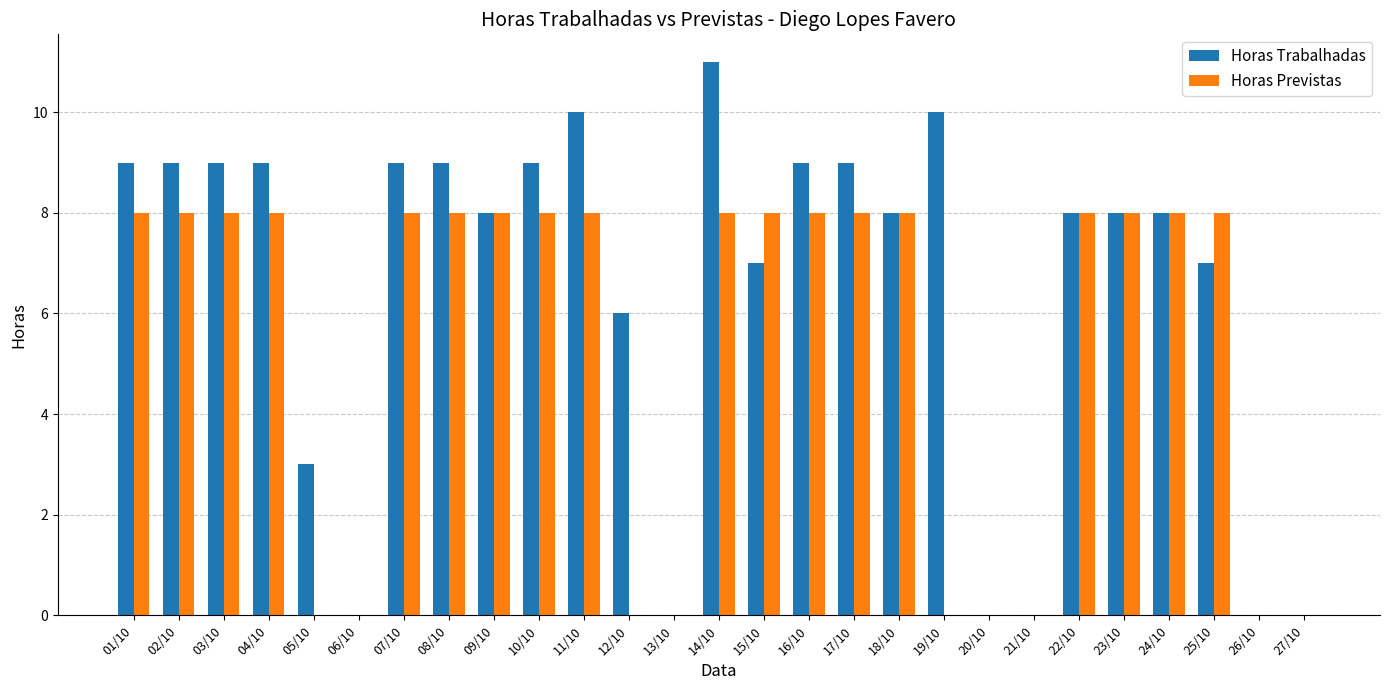

Is it true that Horas Trabalhadas equals 12 at 02/10?

False